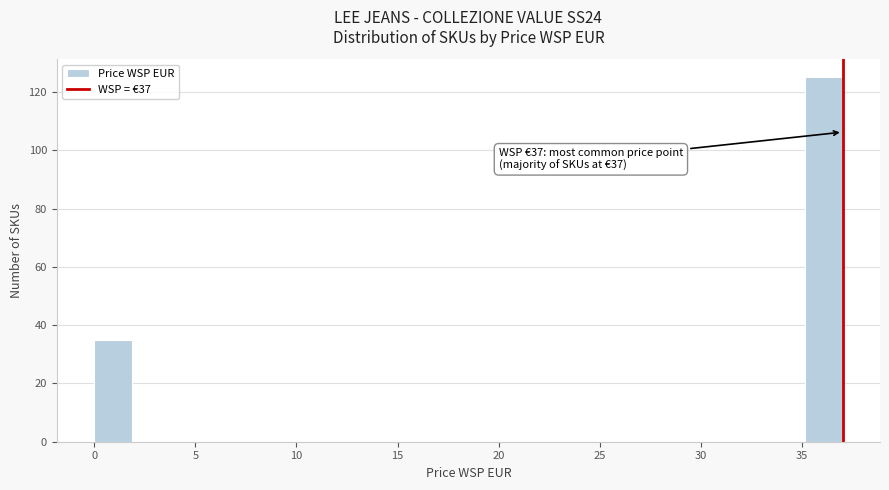

Around what value on the x-axis is the tallest bar? Give the approximate position of its centre, as read against the axis.

36.0